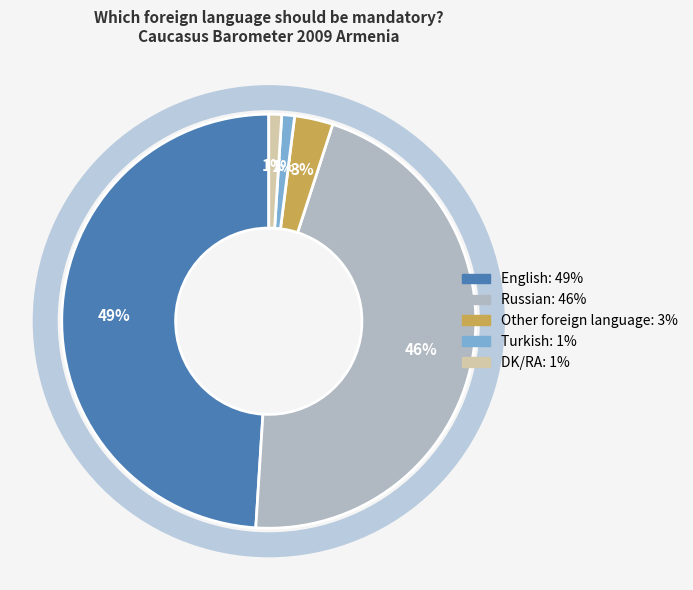

To the nearest percent, what is the difference between the DK/RA and Other foreign language slice percentages?

2%